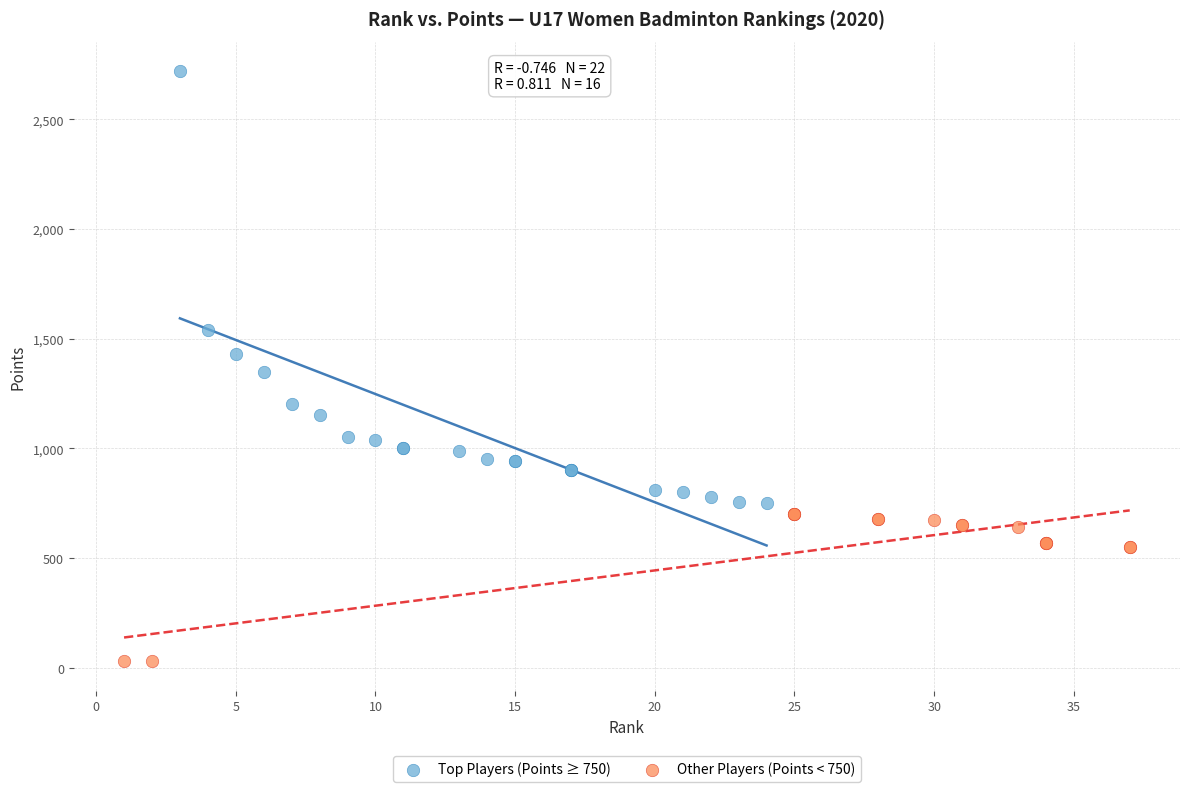

Which series has the largest Y range (max minus min)?

Top Players (Points ≥ 750)